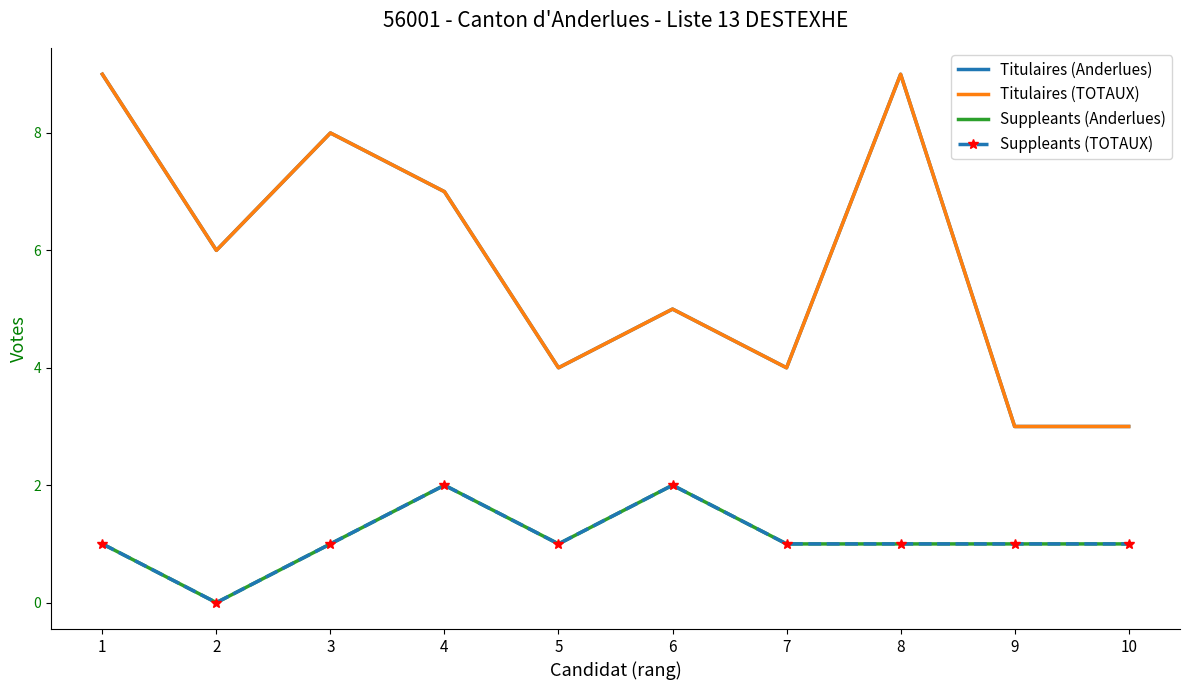

How many values in the Titulaires (TOTAUX) series are below 6?

5